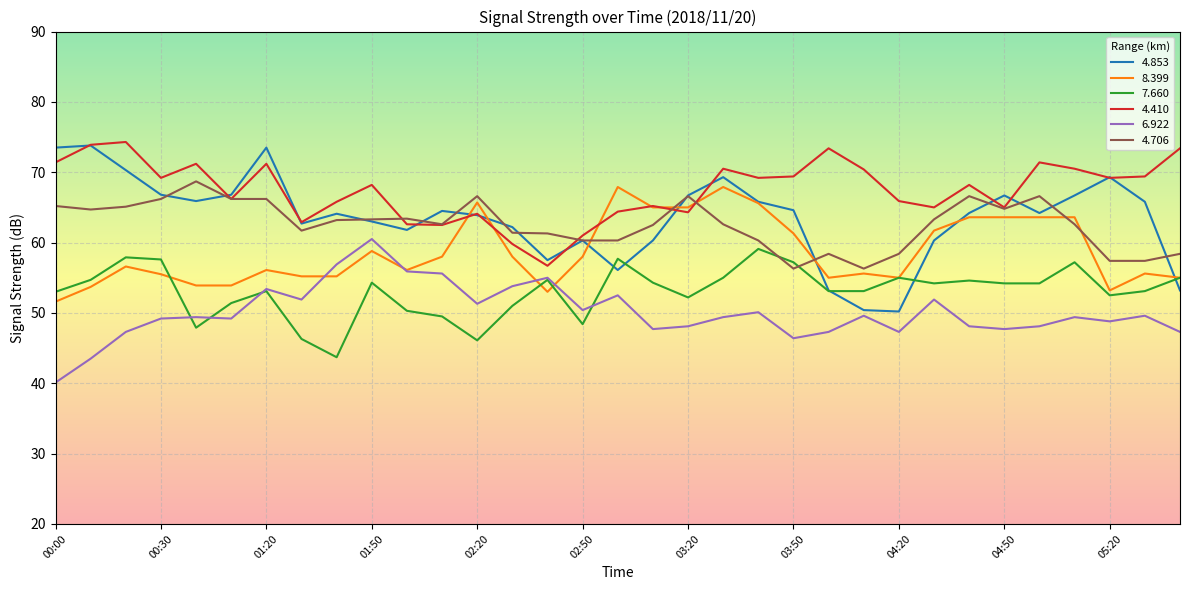

What is the minimum value shown in the chart?

40.1